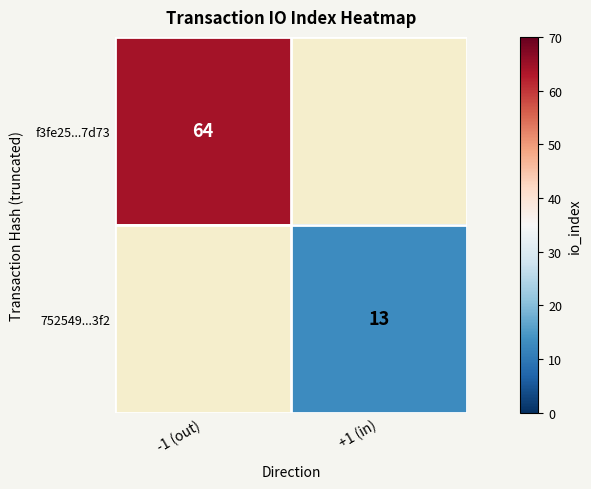

The f3fe25...7d73 series shows 102.7 at -1 (out). True or false?

False